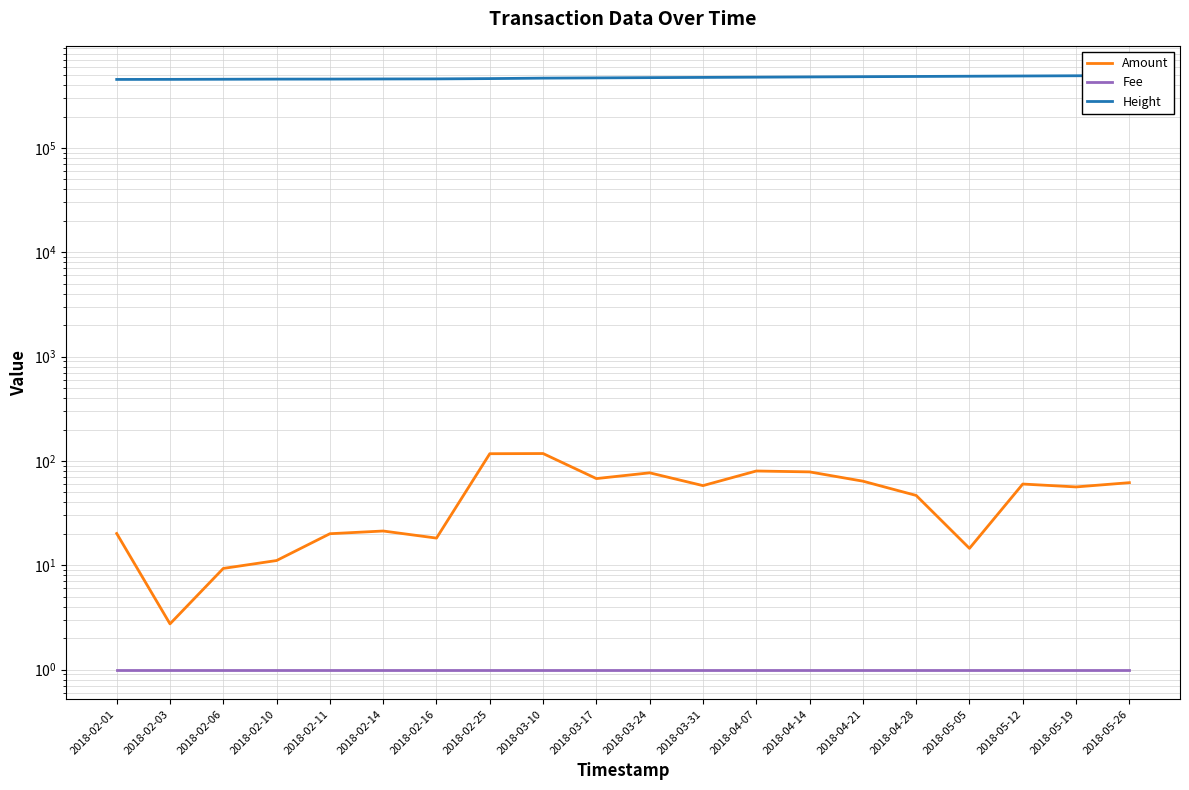

What are all the series names shown in the legend?

Amount, Fee, Height